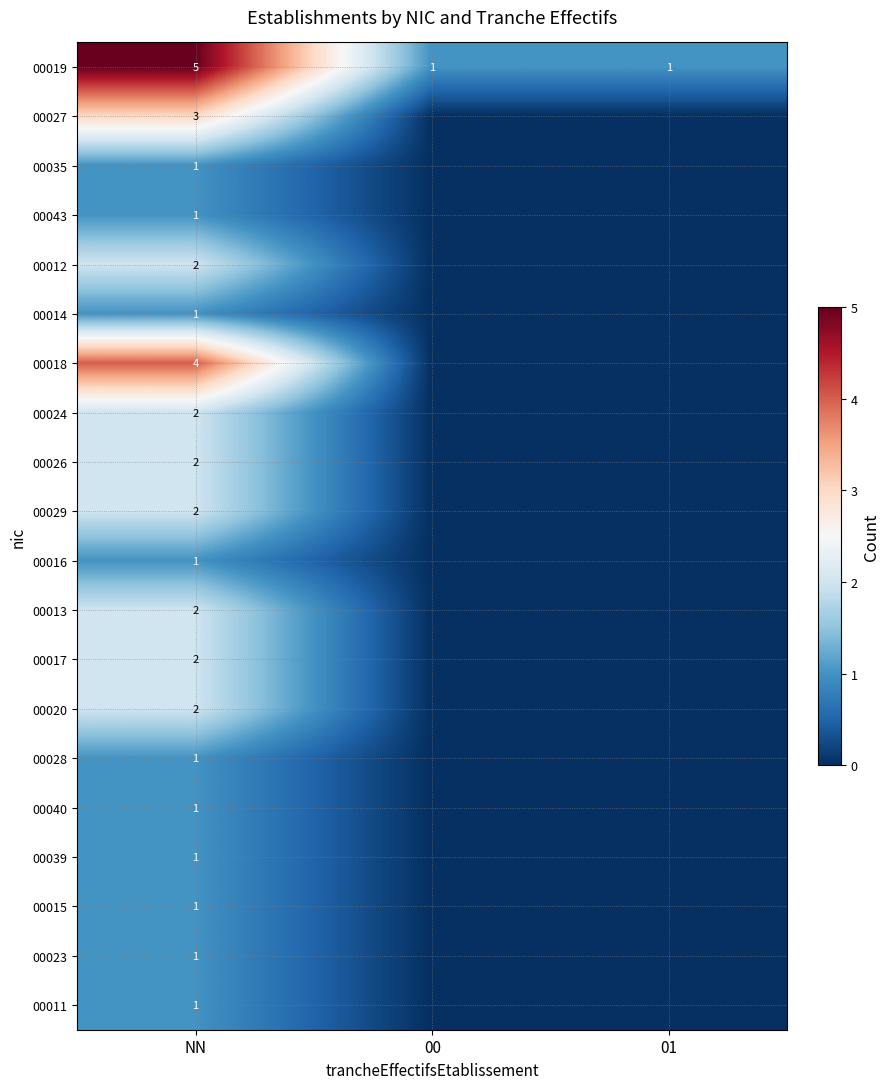

The value of 00016 at NN is 1. True or false?

True